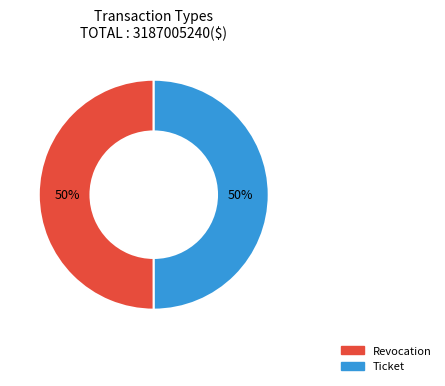

What is the ratio of the value at Revocation to the value at Ticket?

1.0